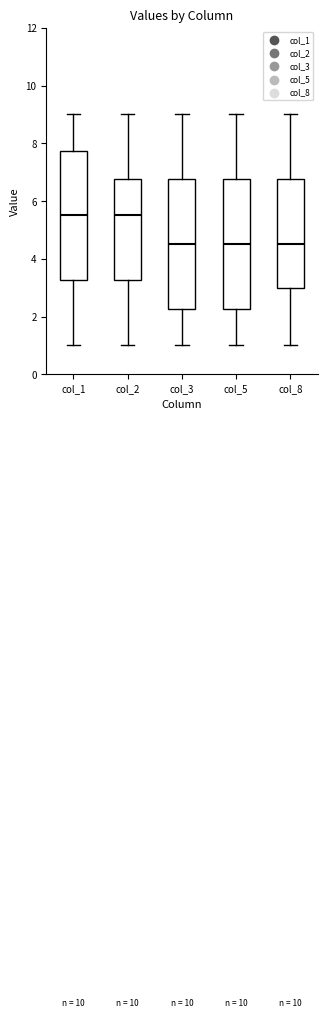

Where is the upper edge of the box for col_8 on the y-axis? The values are not printed on the chart, so give them approximately, as read against the axis.

6.8